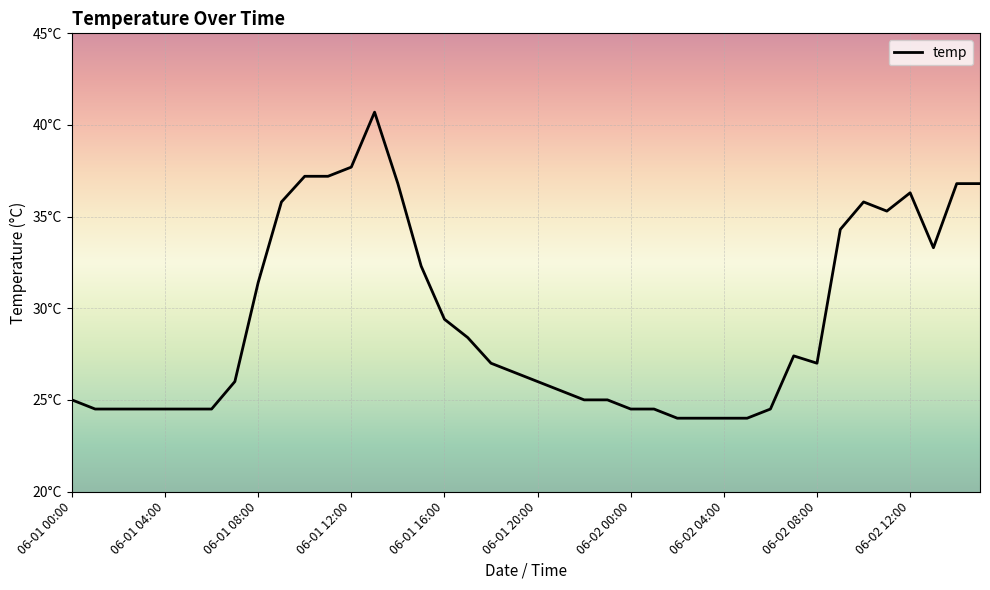

Is this an area chart (filled region under the line)?

No